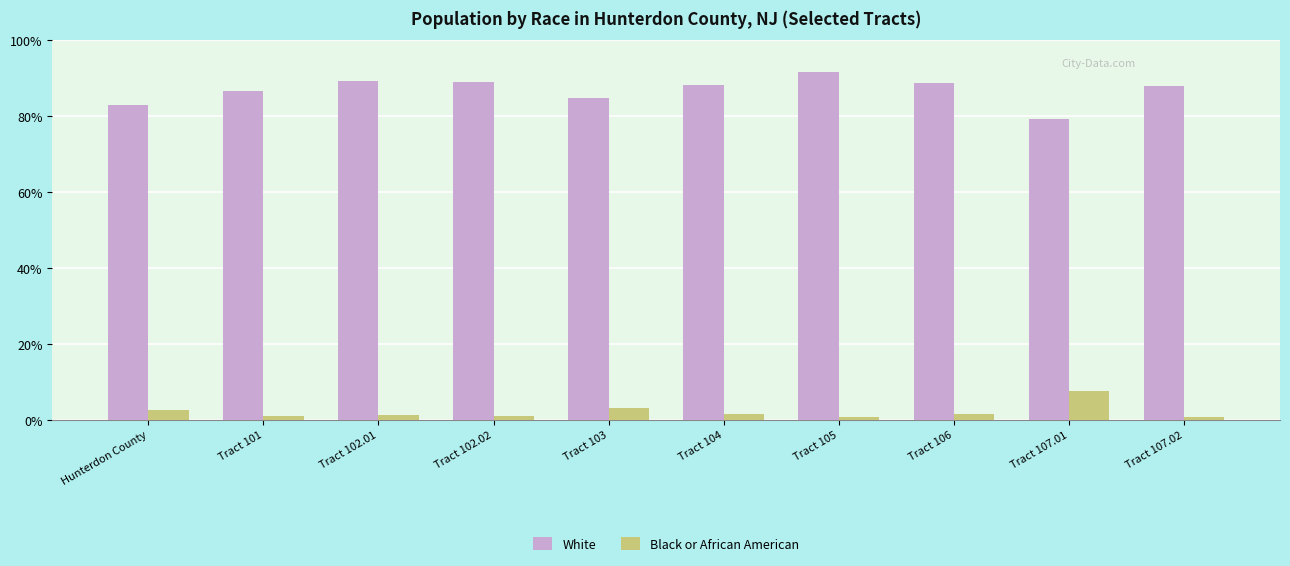

How many bars are there in total?

20